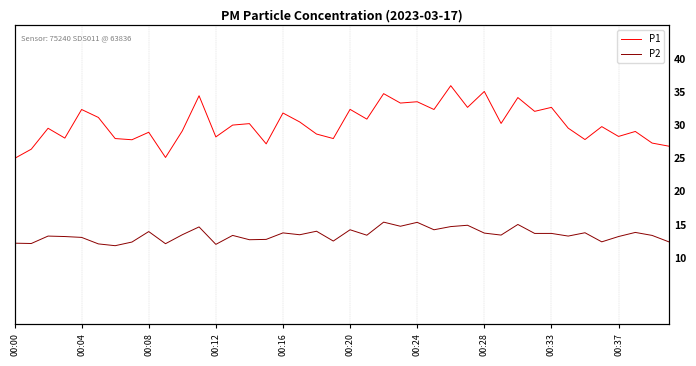

In P1, how many points are higher than both neighbors (excluding endpoints)?

15